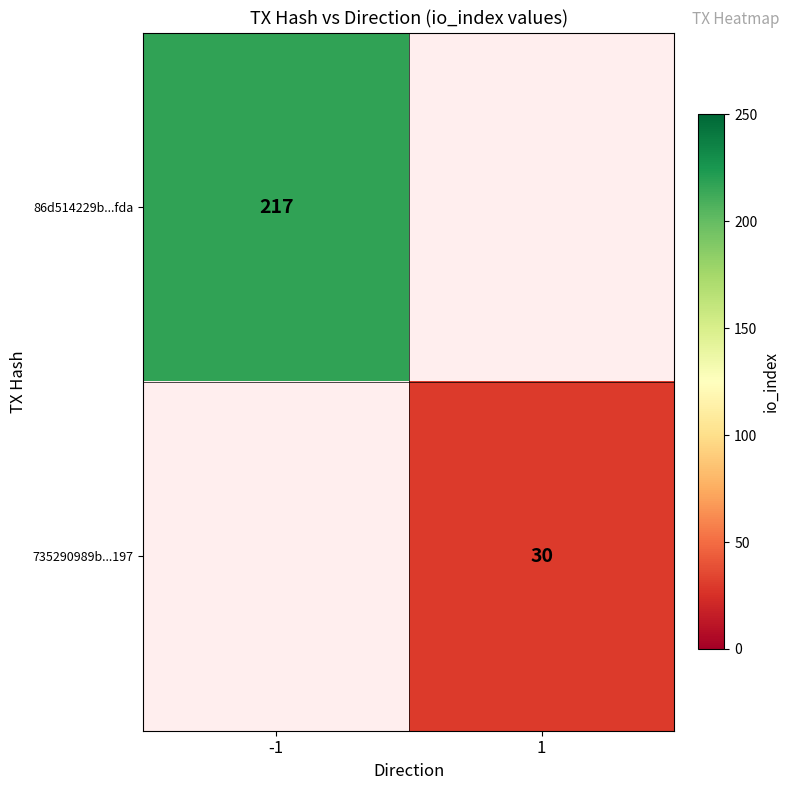

Is the value of 86d514229b...fda at -1 greater than the value of 735290989b...197 at 1?

Yes